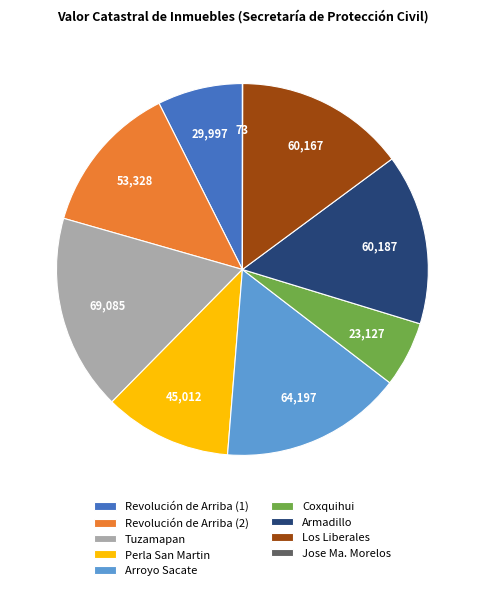

What is the largest slice in the pie chart?

Tuzamapan